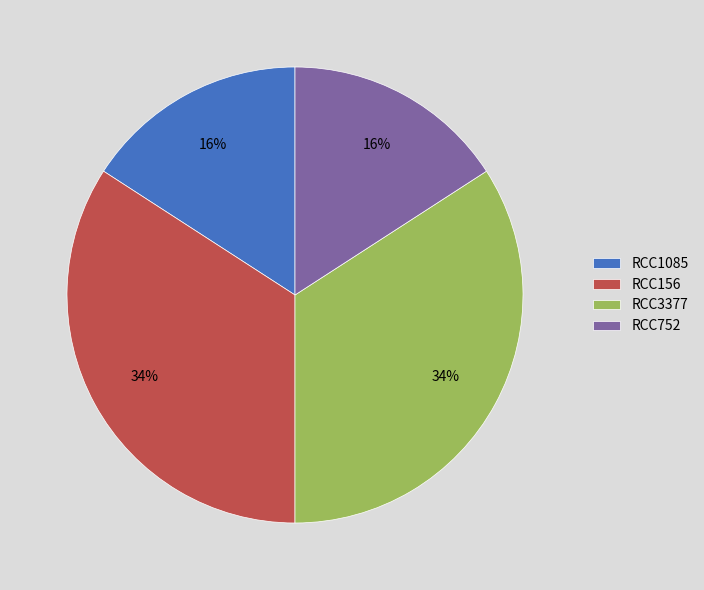

Is it true that RCC3377 is 39% of the pie?

False